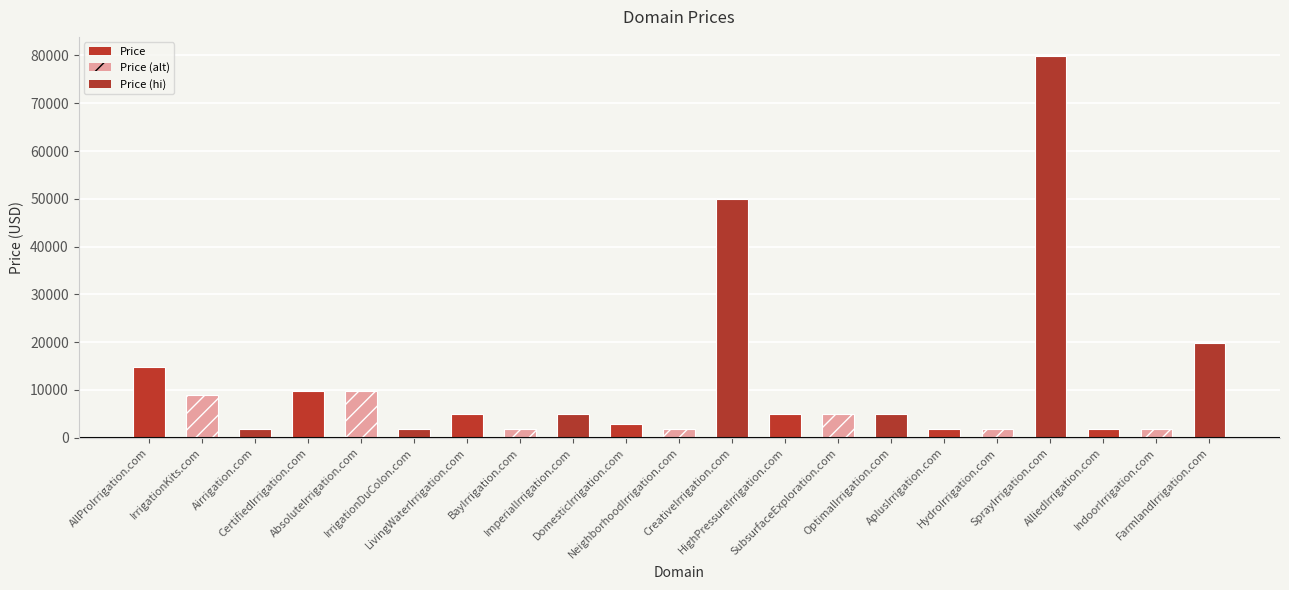

What is the greatest value displayed?

79888